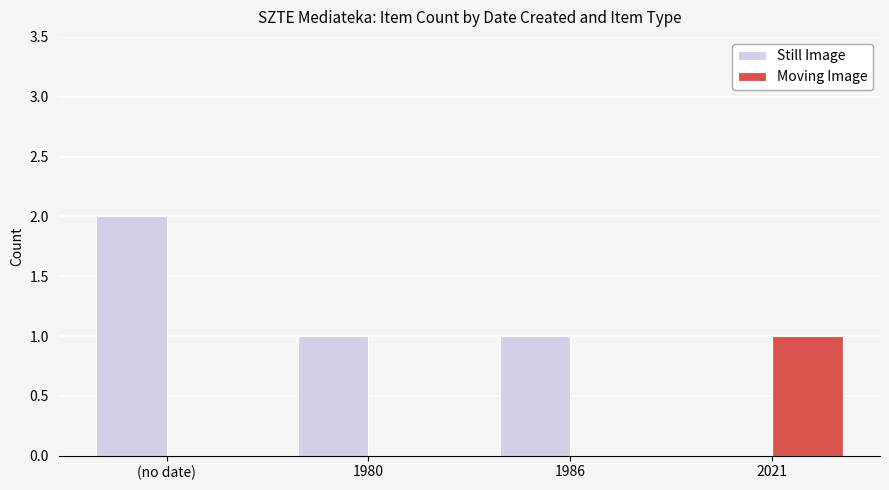

What is the sum of all Still Image values?

4